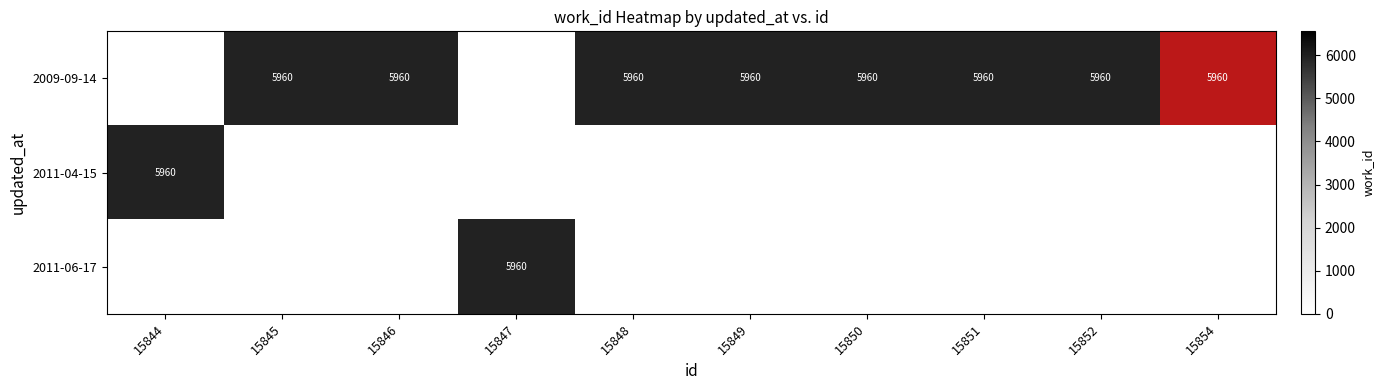

Which series has the largest total across all categories?

2009-09-14